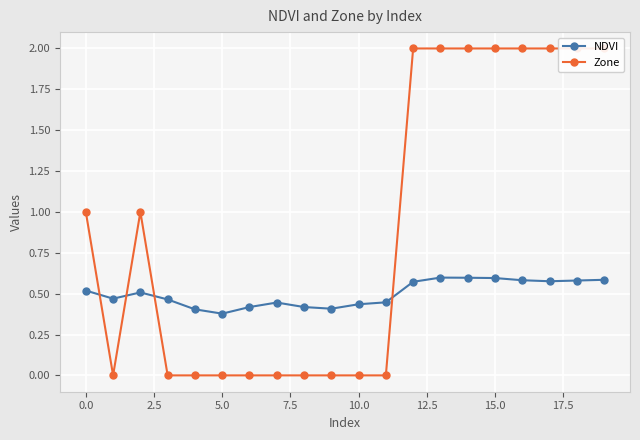

True or false: Zone and NDVI cross at least once.

True